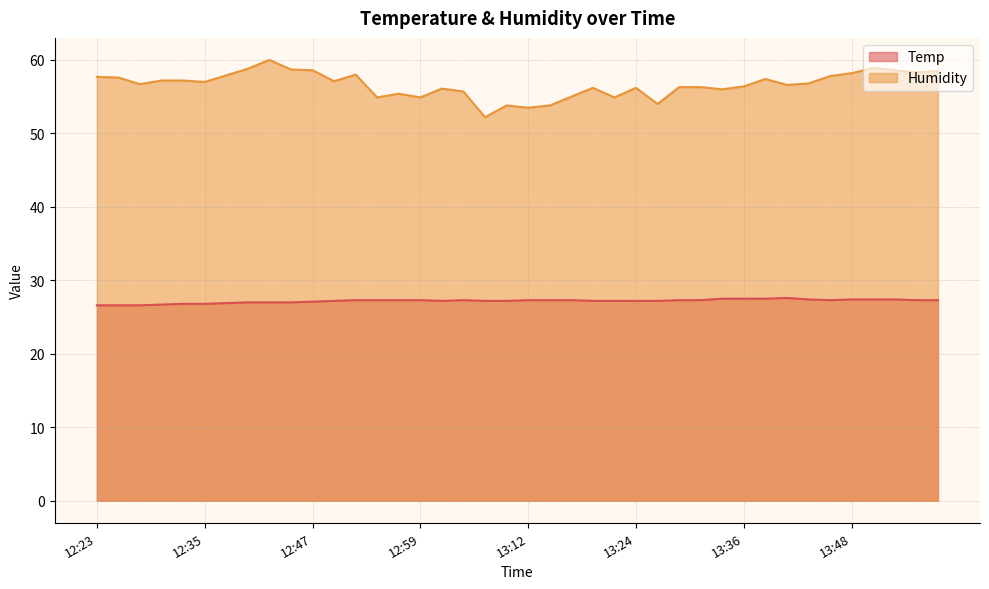

At which category does Temp reach its first local valley?

13:02